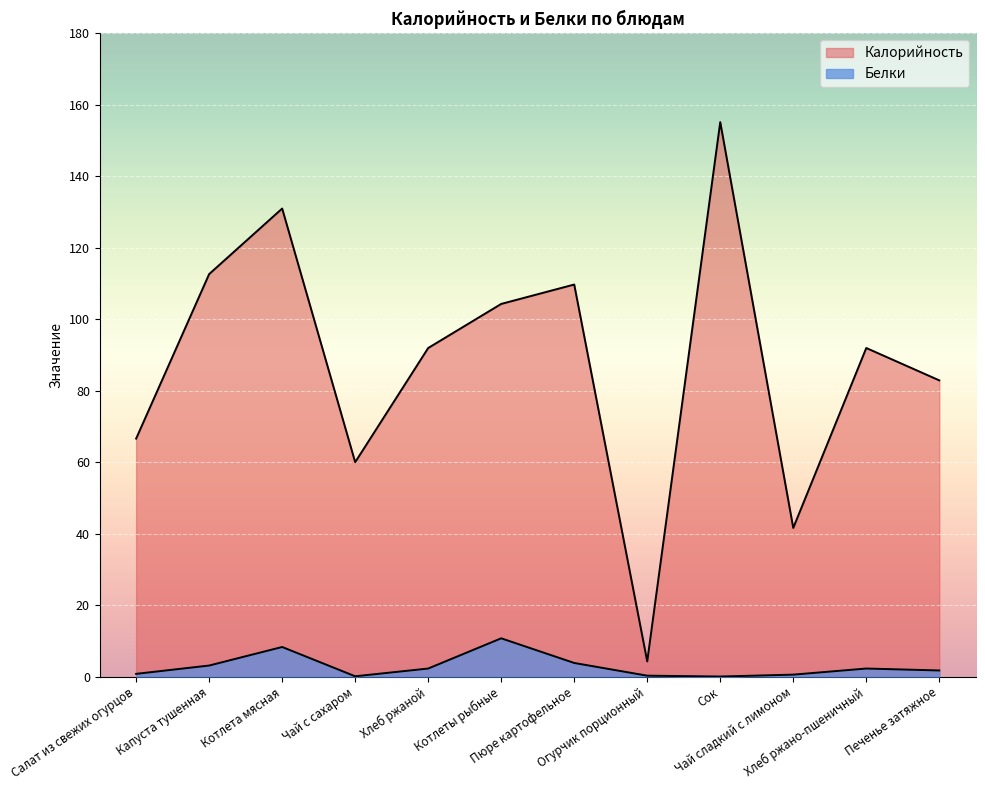

True or false: Белки and Калорийность intersect in this chart.

False